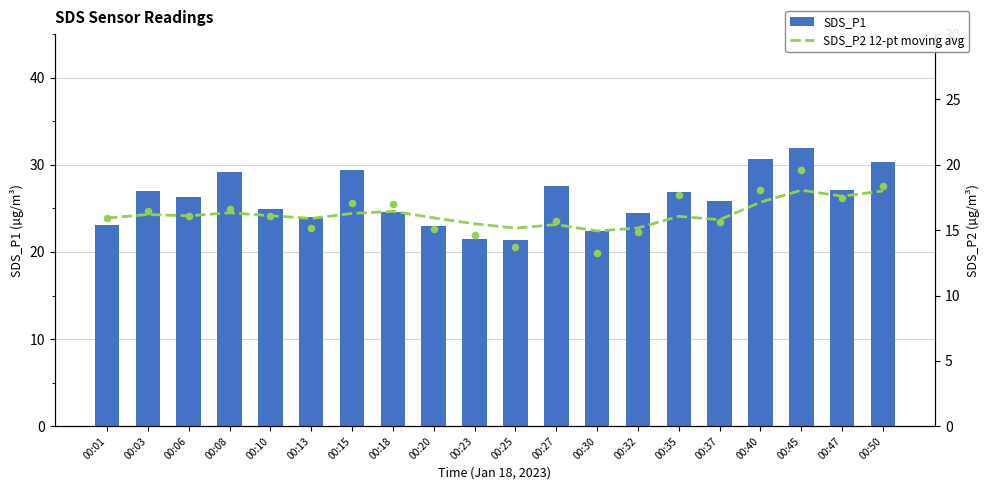

At which category is the sum across all series the highest?

00:45